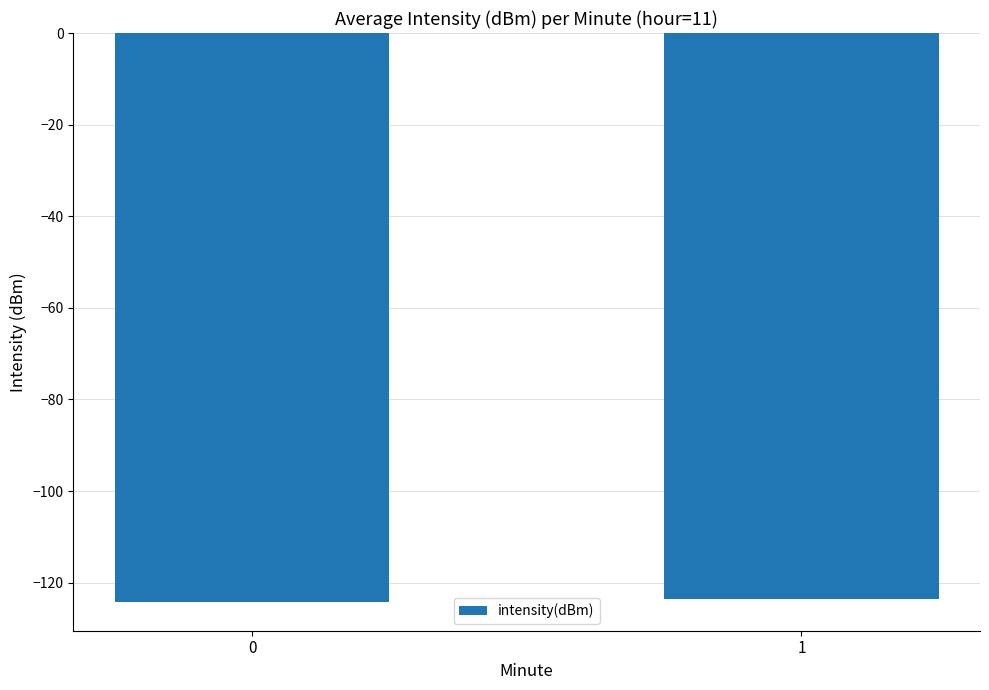

The value at 1 is -123.6. True or false?

True